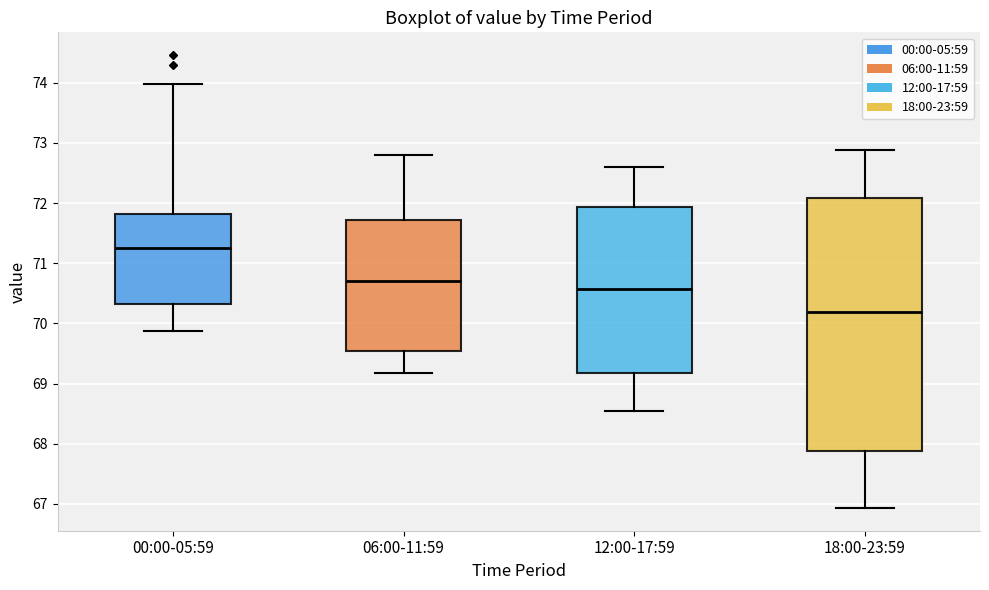

Comparing the boxes themselves (not the whiskers), which one is the tallest?

18:00-23:59